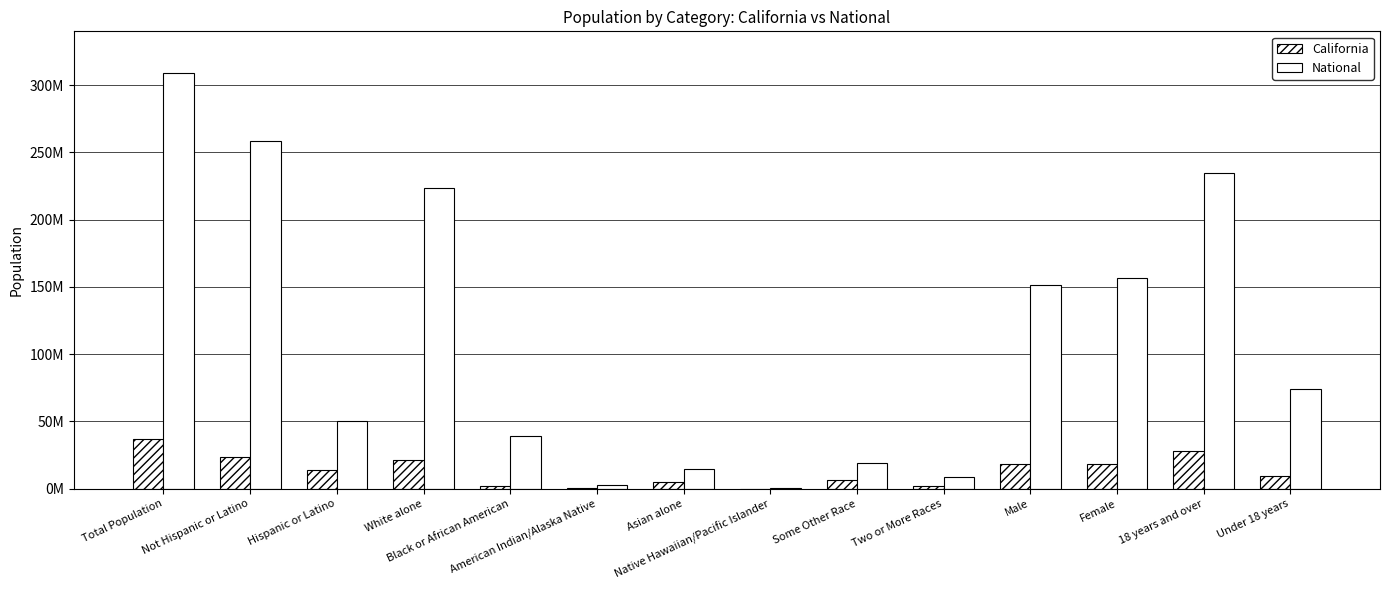

What is the spread (max minus min) of values at Two or More Races?

7193689